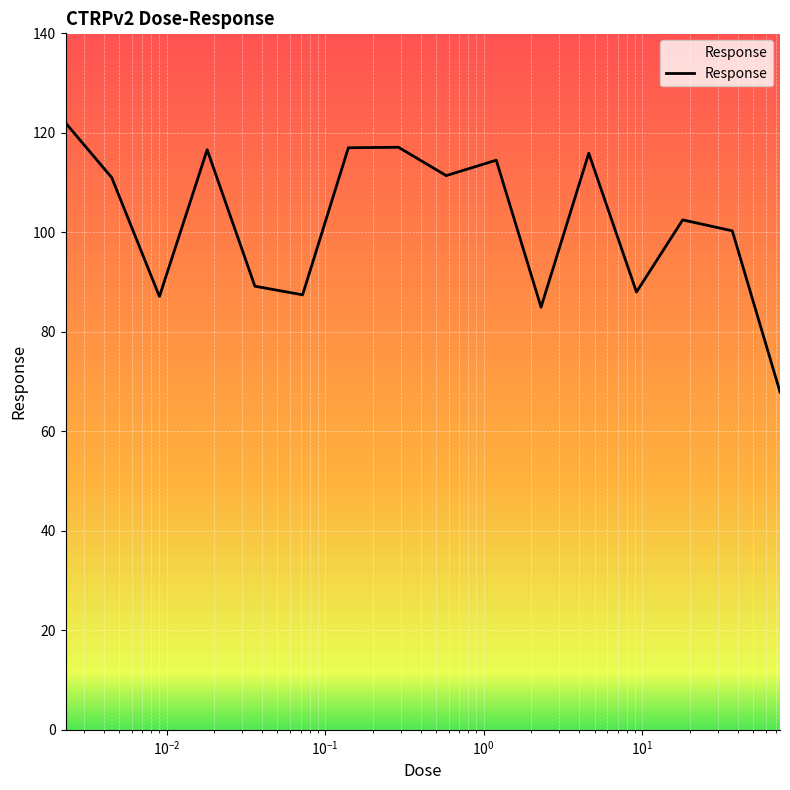

How many distinct data groups are displayed?

1